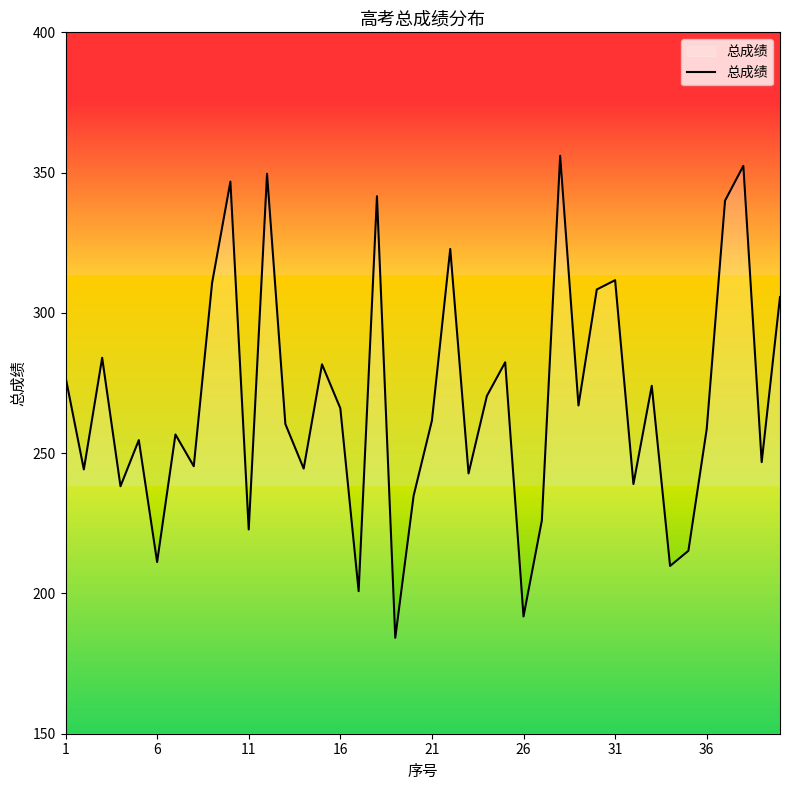

True or false: 总成绩 has a value of 311.7 at 31.

True